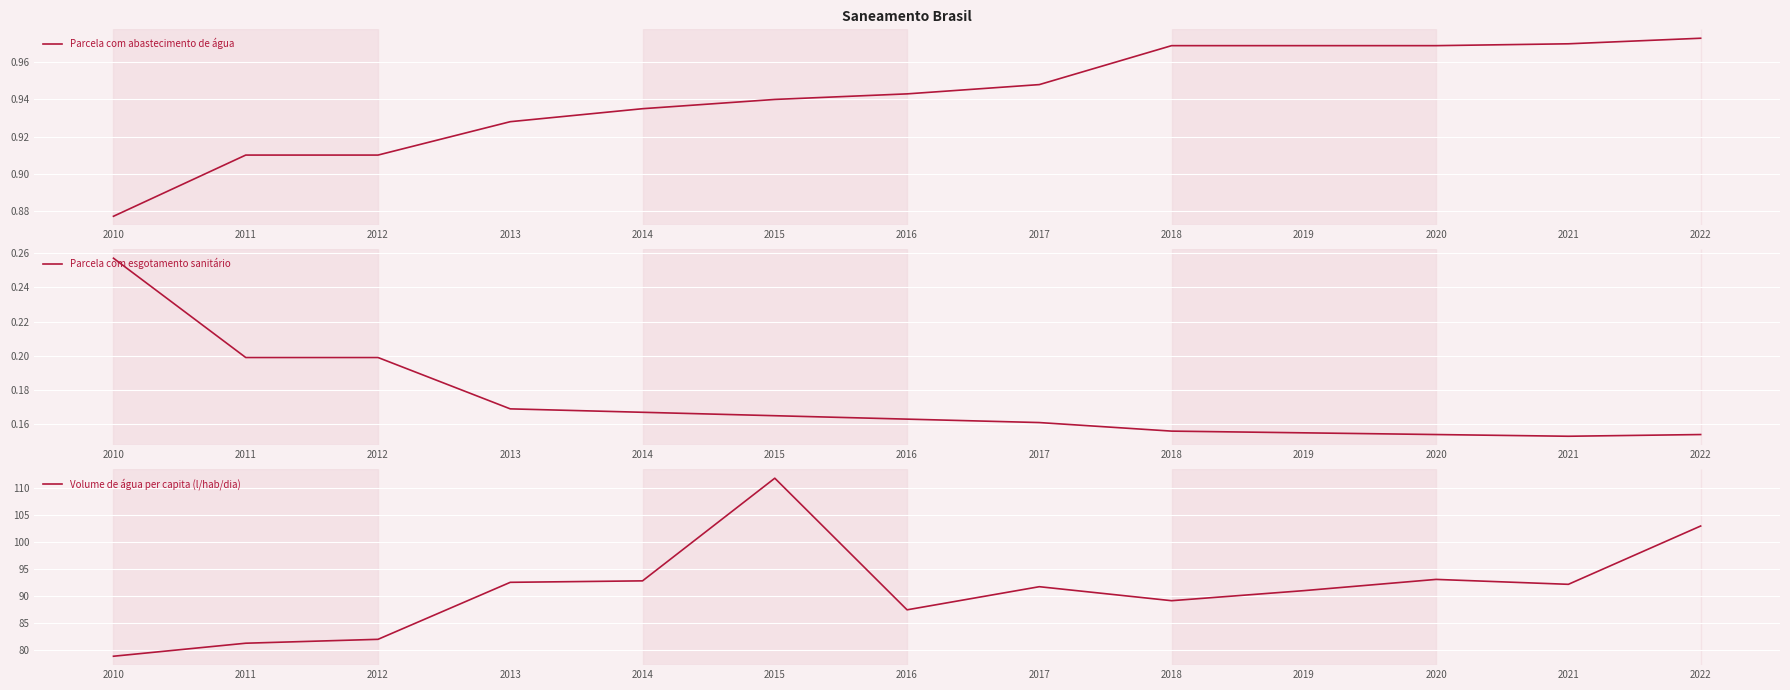

Is it true that Parcela com esgotamento sanitário equals 0.1 at 2021?

False